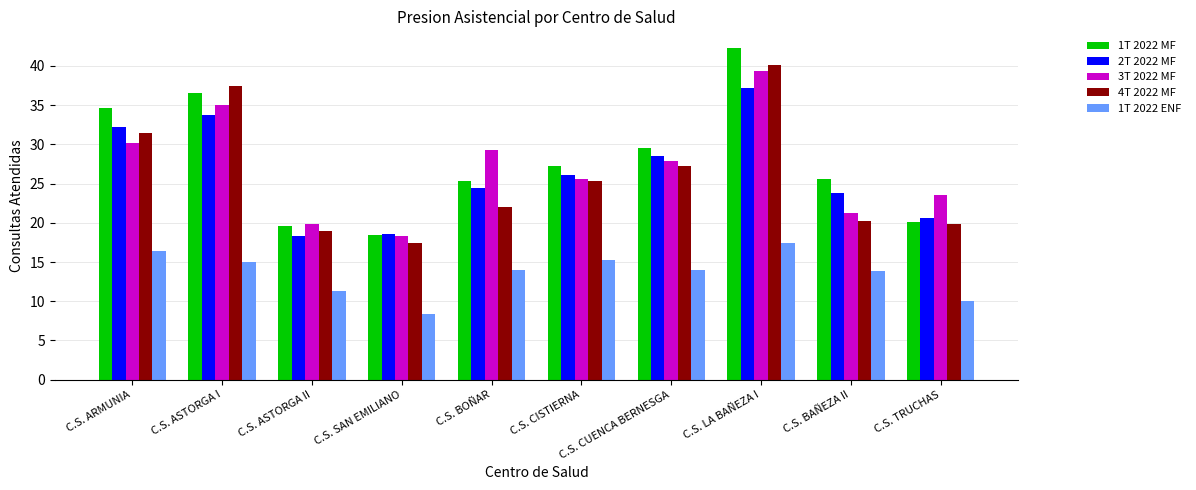

Is the value of 4T 2022 MF at C.S. ASTORGA II greater than the value of 2T 2022 MF at C.S. TRUCHAS?

No